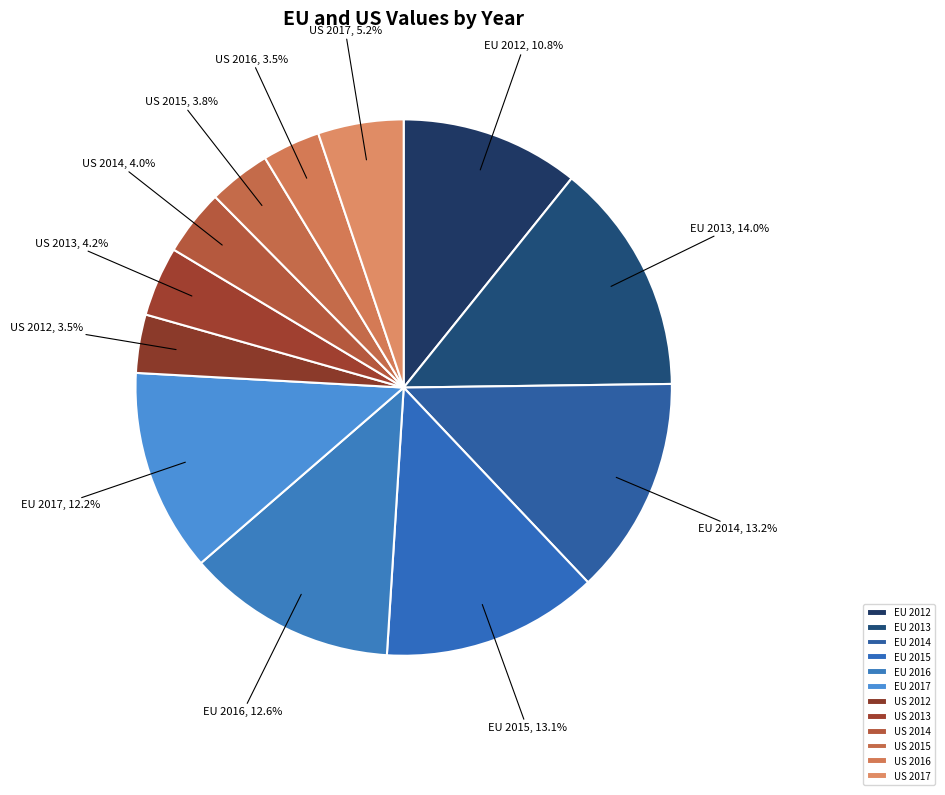

To the nearest percent, what percentage of the pie is EU 2013?

14%